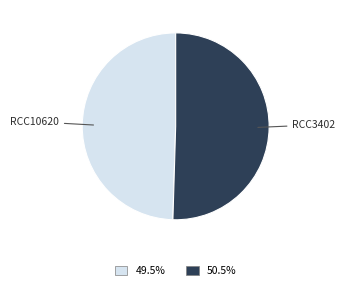

Do RCC3402 and RCC10620 together represent more than half of the pie?

Yes